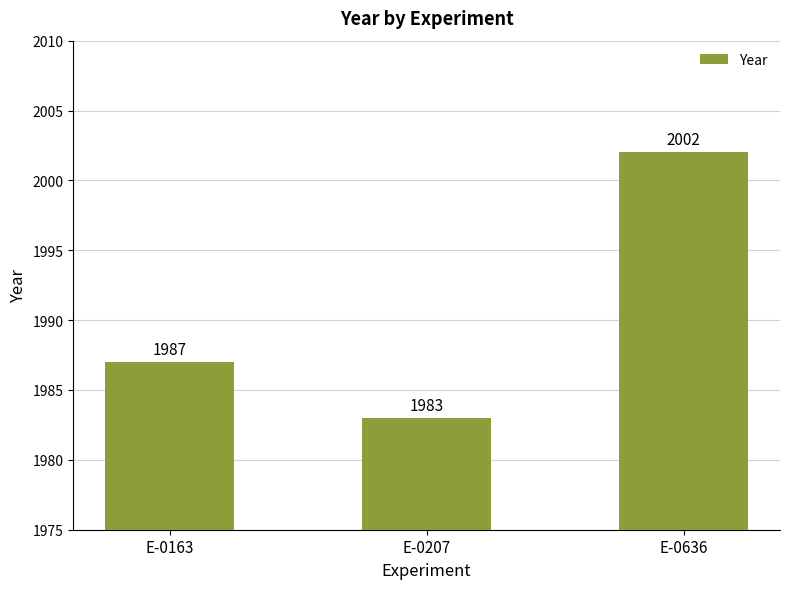

What is the value of the 1st bar from the left?

1987